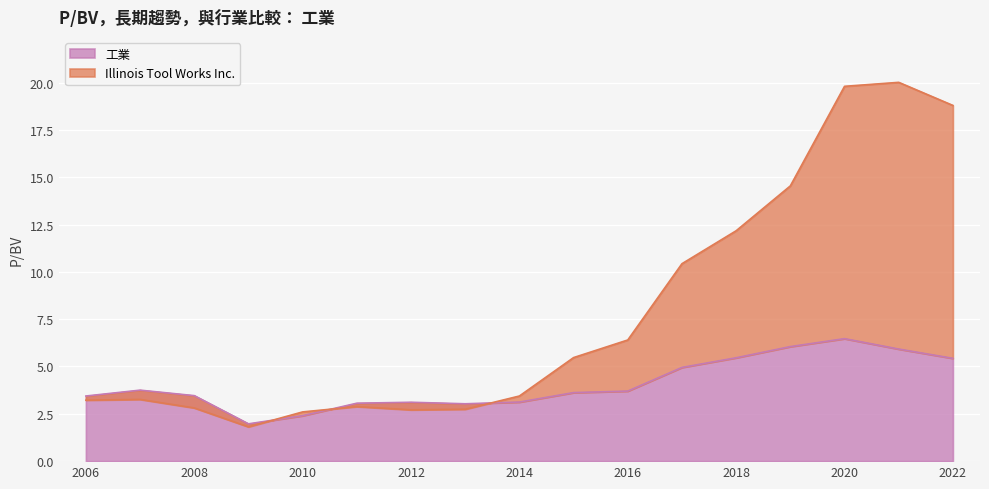

What is the value of the 工業 point at the 10th from the left?

3.6